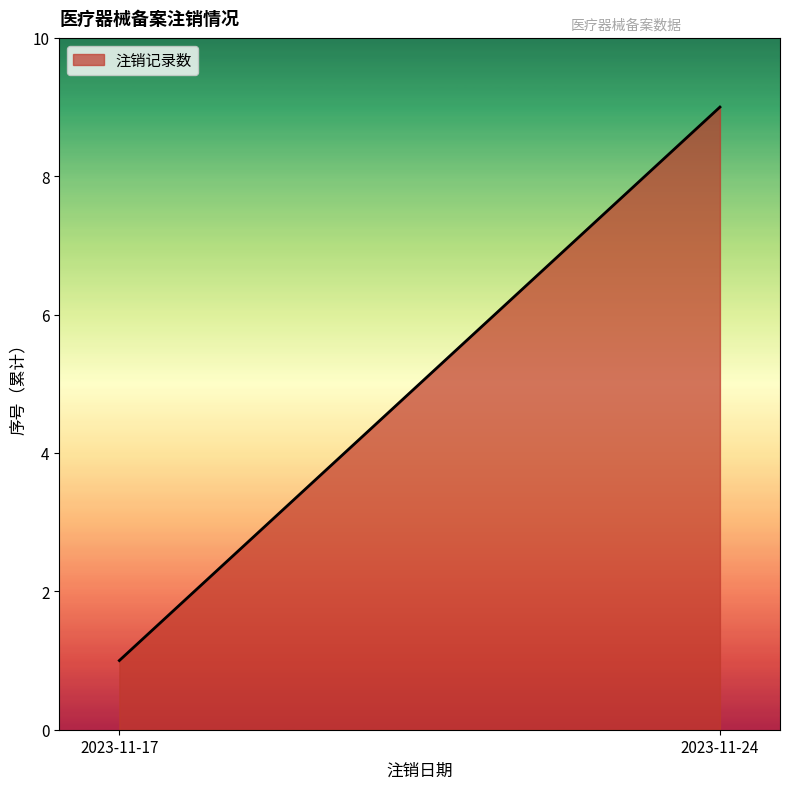

Rank the categories by value from lowest to highest.

2023-11-17, 2023-11-24